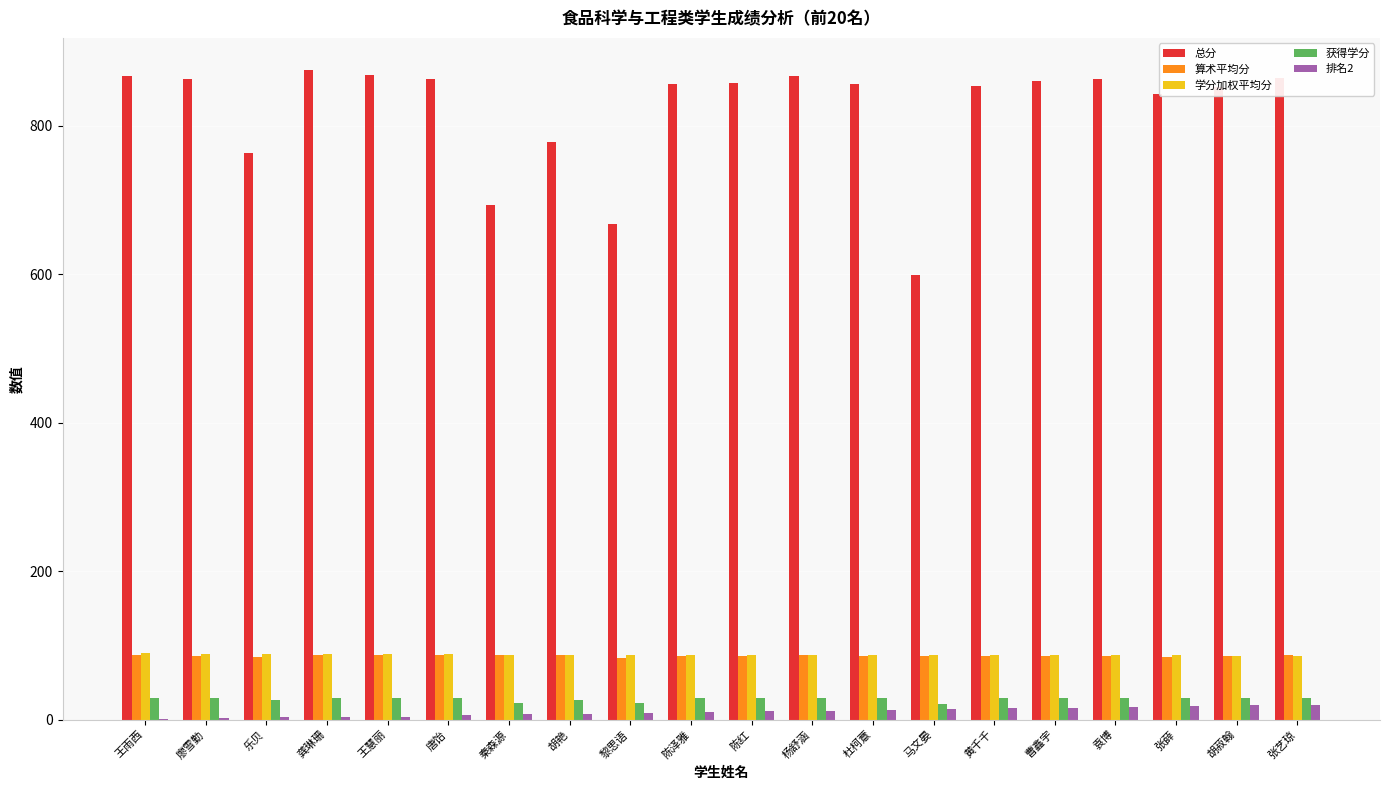

What is the sum of the 排名2 values at 马文晏 and 张薛?

32.0